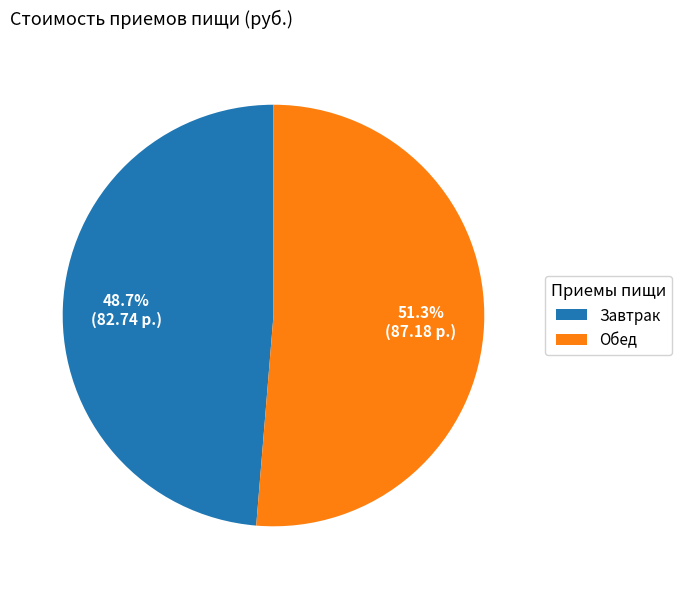

Is there a majority slice in this chart?

Yes